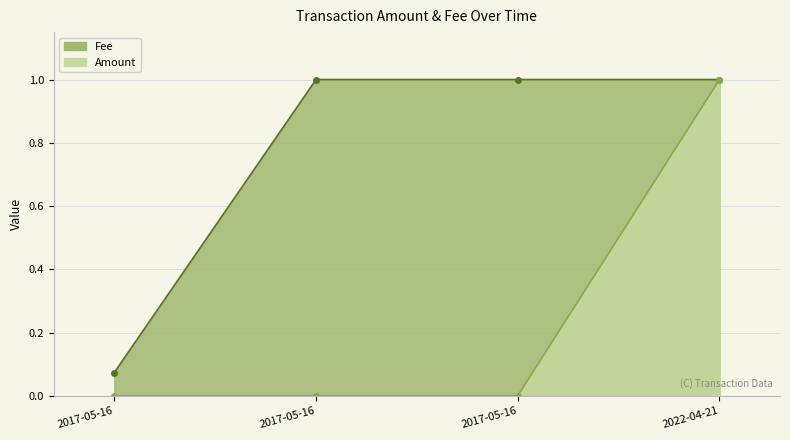

Is the value of Amount at 2017-05-16 greater than the value of Fee at 2017-05-16?

No